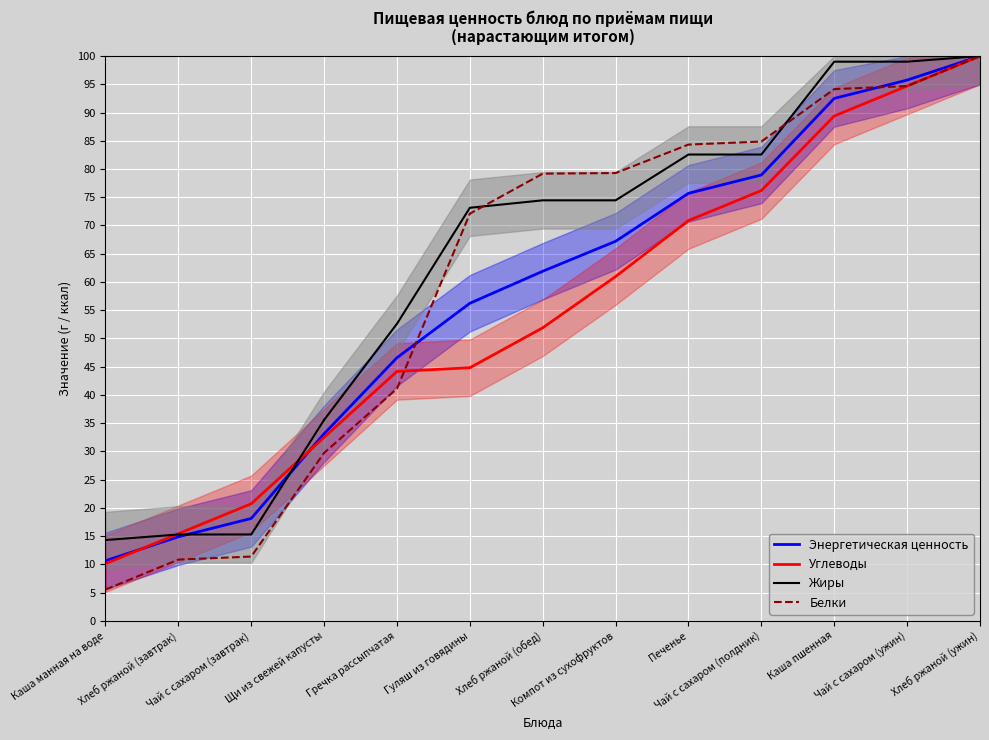

What is the minimum value for Углеводы?

10.1